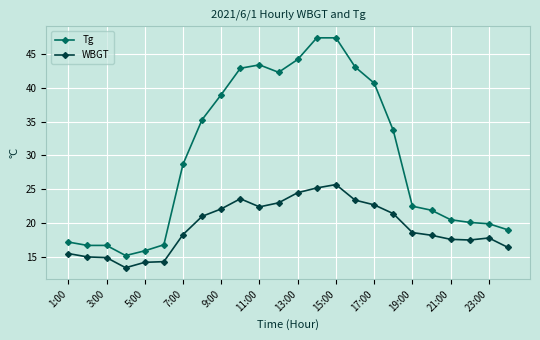

True or false: WBGT has more than 0 points higher than both neighbors.

True